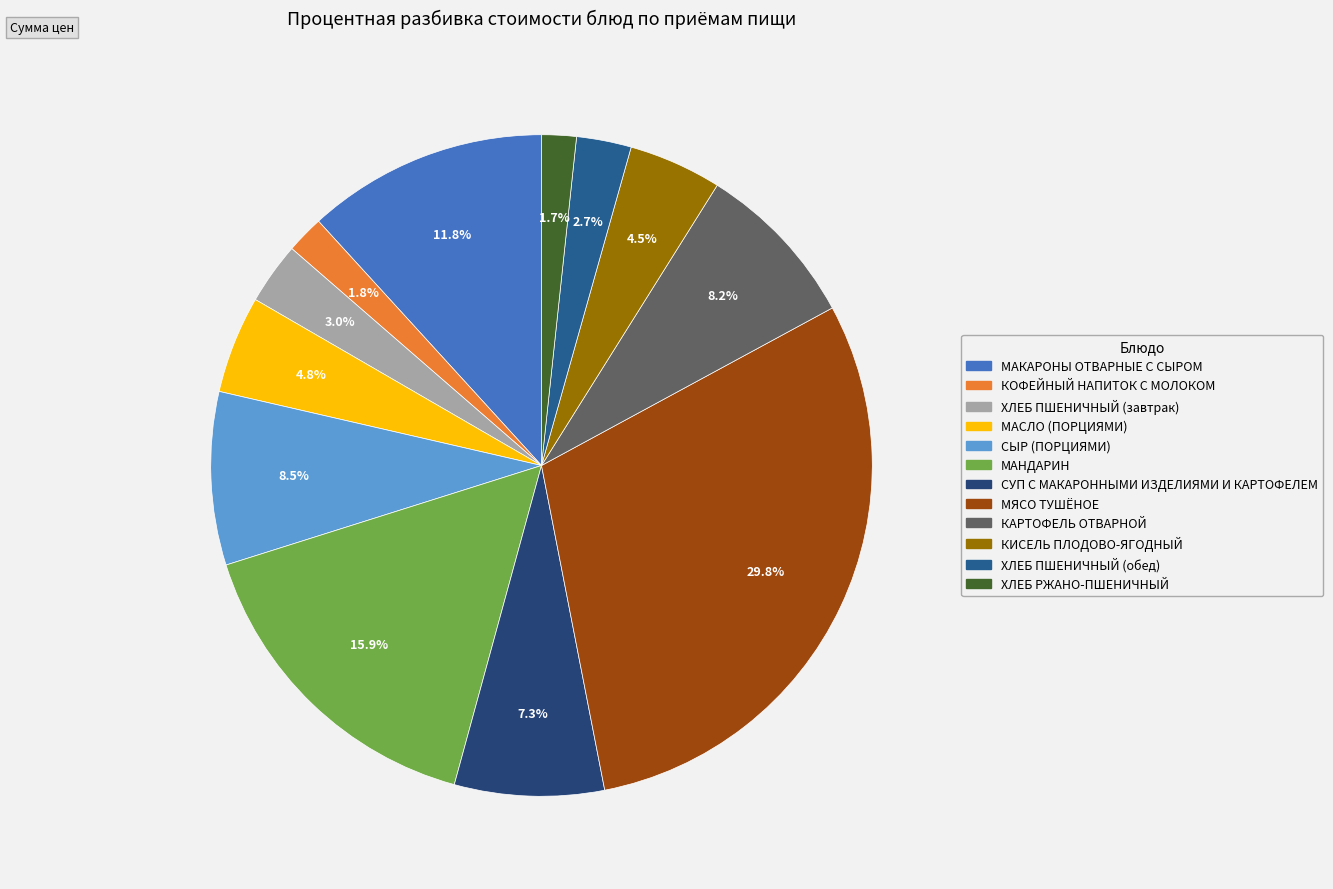

What percentage is the ХЛЕБ РЖАНО-ПШЕНИЧНЫЙ slice, to the nearest percent?

2%